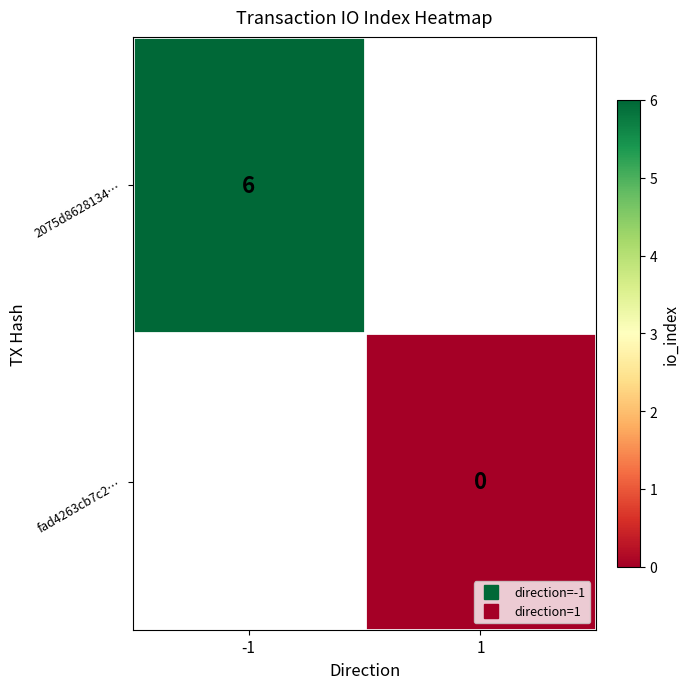

How many series are shown in this chart?

2